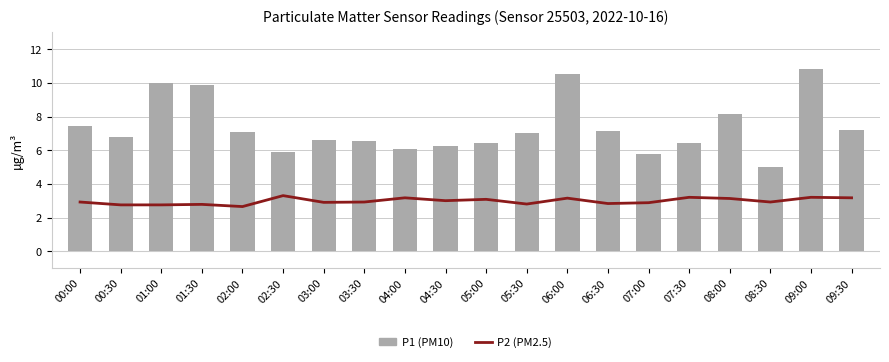

Is it true that P1 (PM10) equals 7.1 at 02:00?

True